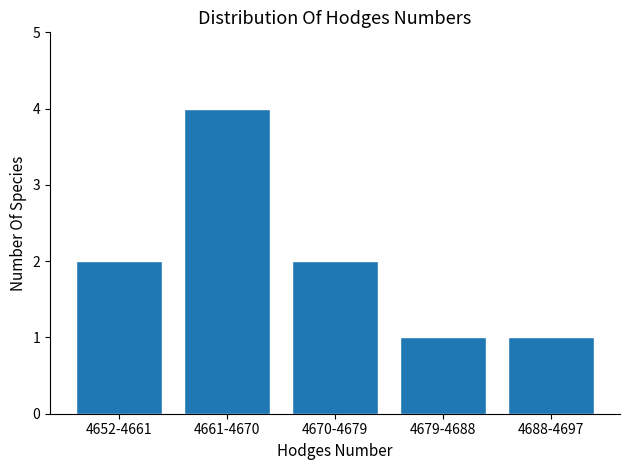

Reading right to left, list all the values displayed in this chart.

4688-4697=1	4679-4688=1	4670-4679=2	4661-4670=4	4652-4661=2